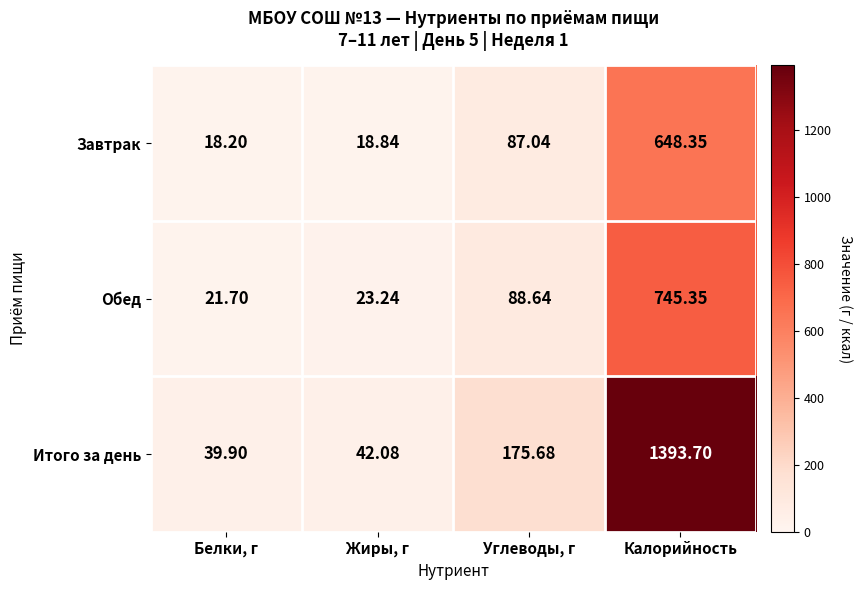

Which series has the largest total across all categories?

Итого за день